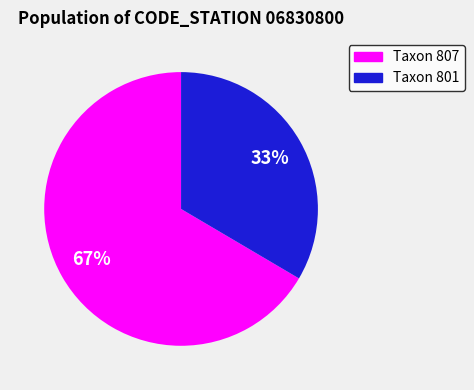

Is it true that Taxon 801 is 28% of the pie?

False